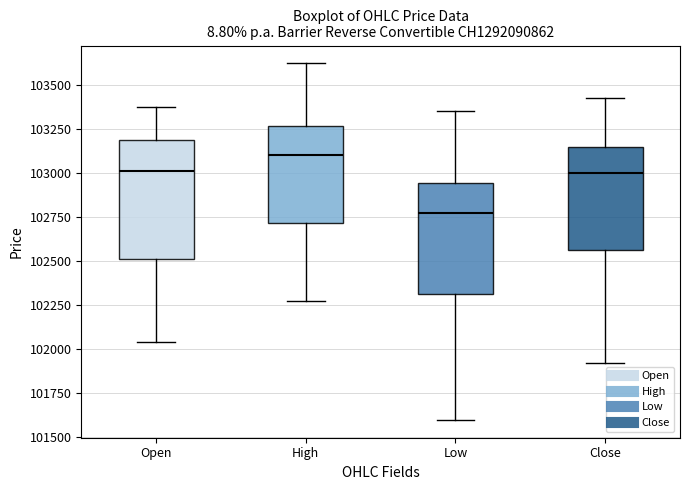

Reading left to right, transcribe this box plot: for each box, give where its median line is, the range the box spans, and where its two whiskers end, as read against the y-axis. The values are not printed on the chart, so give them approximately, as read against the axis.

Open: median 103000, box 102500 to 103200, whiskers 102050 to 103400
High: median 103100, box 102700 to 103250, whiskers 102250 to 103650
Low: median 102800, box 102300 to 102950, whiskers 101600 to 103350
Close: median 103000, box 102550 to 103150, whiskers 101900 to 103450